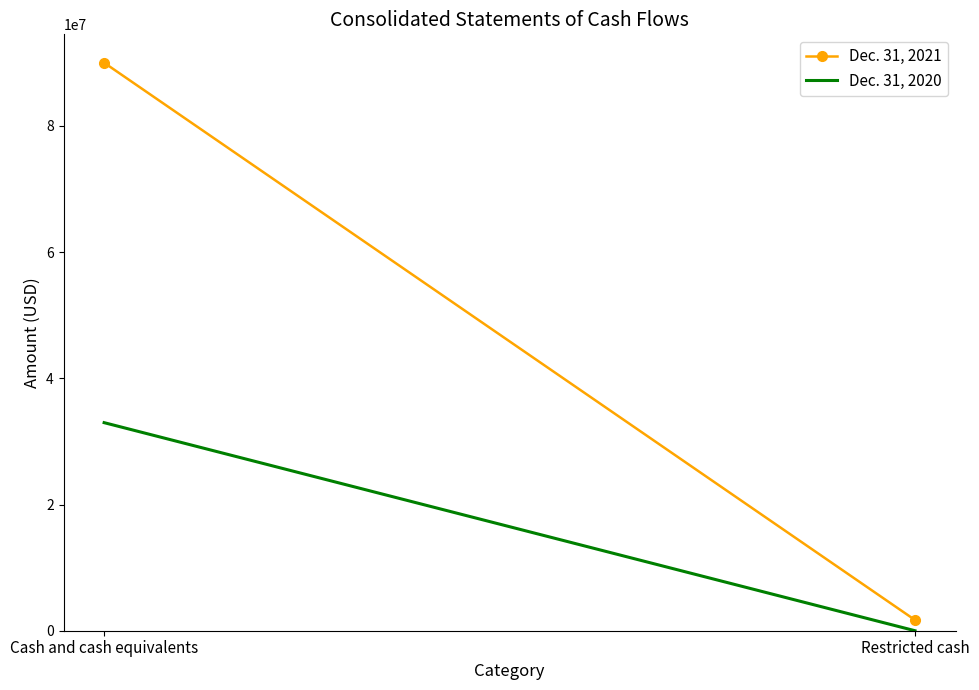

Between Restricted cash and Cash and cash equivalents, which is larger?

Cash and cash equivalents